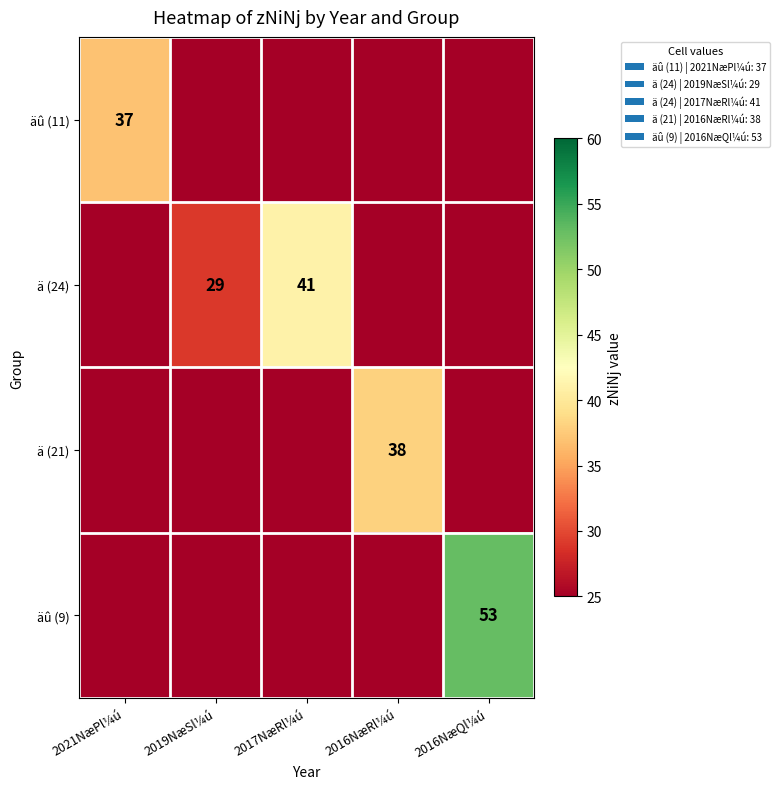

The äû (11) series shows 24 at 2021NæPl¼ú. True or false?

False